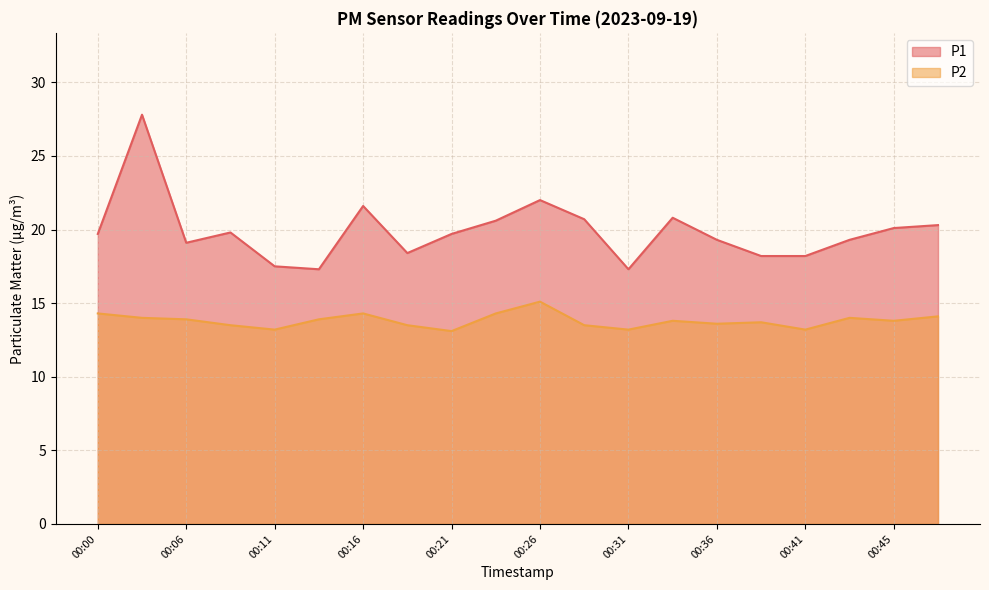

Reading left to right, extract all data points from this chart.

P1: 00:00=19.7	00:03=27.8	00:06=19.1	00:08=19.8	00:11=17.5	00:13=17.3	00:16=21.6	00:18=18.4	00:21=19.7	00:23=20.6	00:26=22.0	00:28=20.7	00:31=17.3	00:33=20.8	00:36=19.3	00:38=18.2	00:41=18.2	00:43=19.3	00:45=20.1	00:48=20.3
P2: 00:00=14.3	00:03=14.0	00:06=13.9	00:08=13.5	00:11=13.2	00:13=13.9	00:16=14.3	00:18=13.5	00:21=13.1	00:23=14.3	00:26=15.1	00:28=13.5	00:31=13.2	00:33=13.8	00:36=13.6	00:38=13.7	00:41=13.2	00:43=14.0	00:45=13.8	00:48=14.1